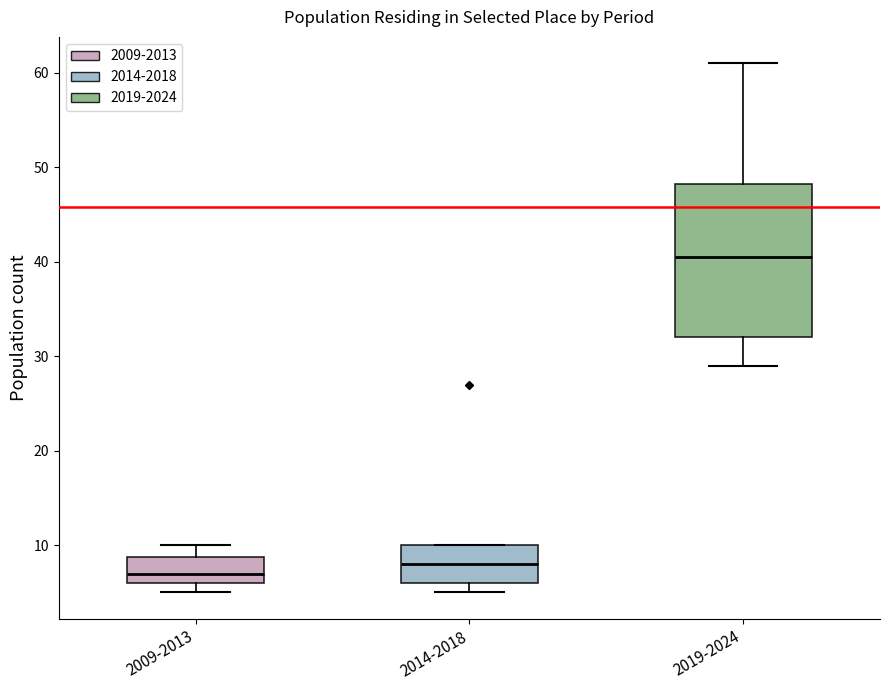

Which box has the highest median line?

2019-2024